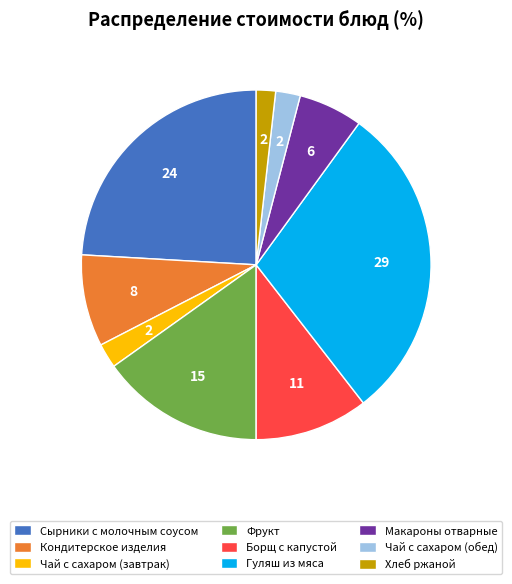

Do Фрукт and Гуляш из мяса together represent more than half of the pie?

No